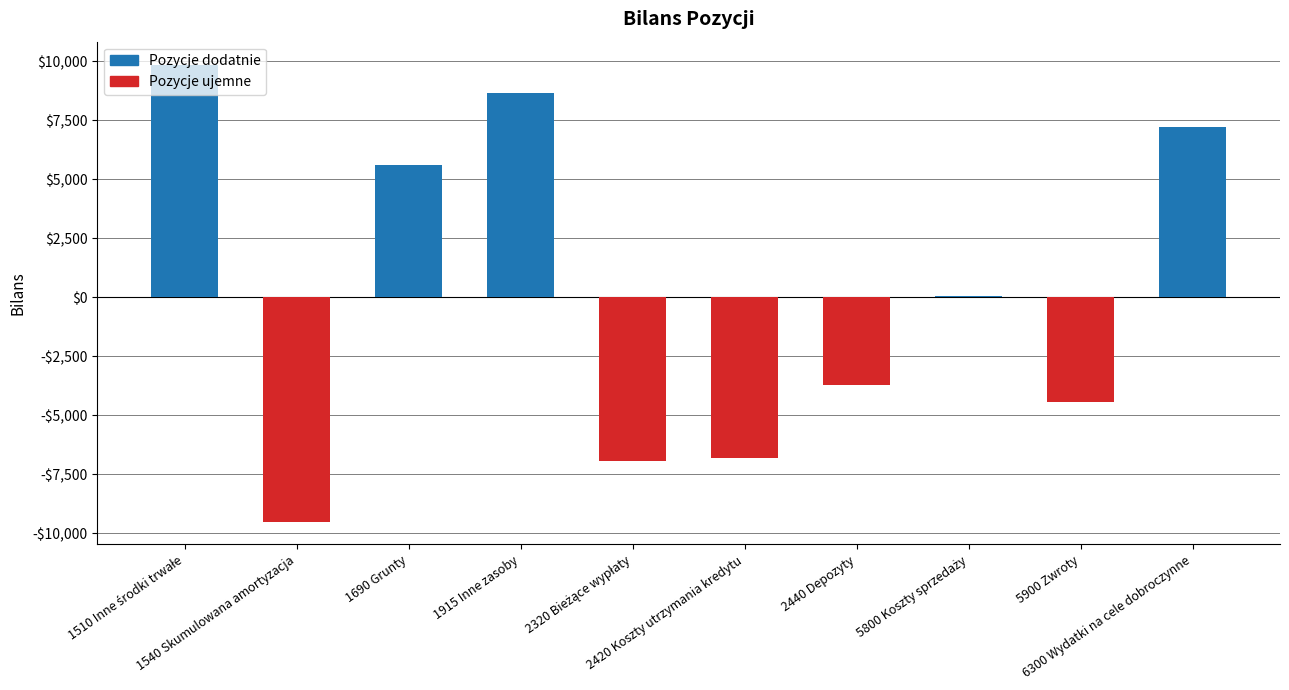

The chart shows a value of 4137 at 6300 Wydatki na cele dobroczynne. True or false?

False